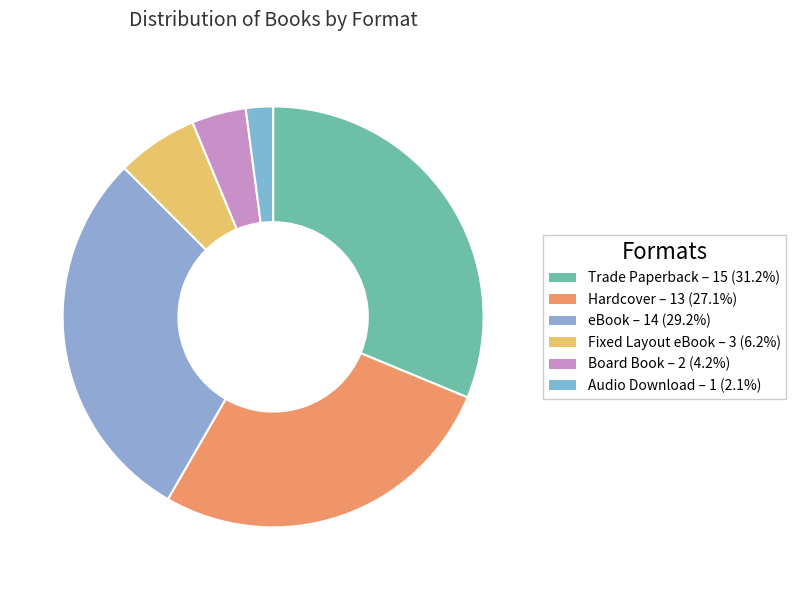

Is there a majority slice in this chart?

No